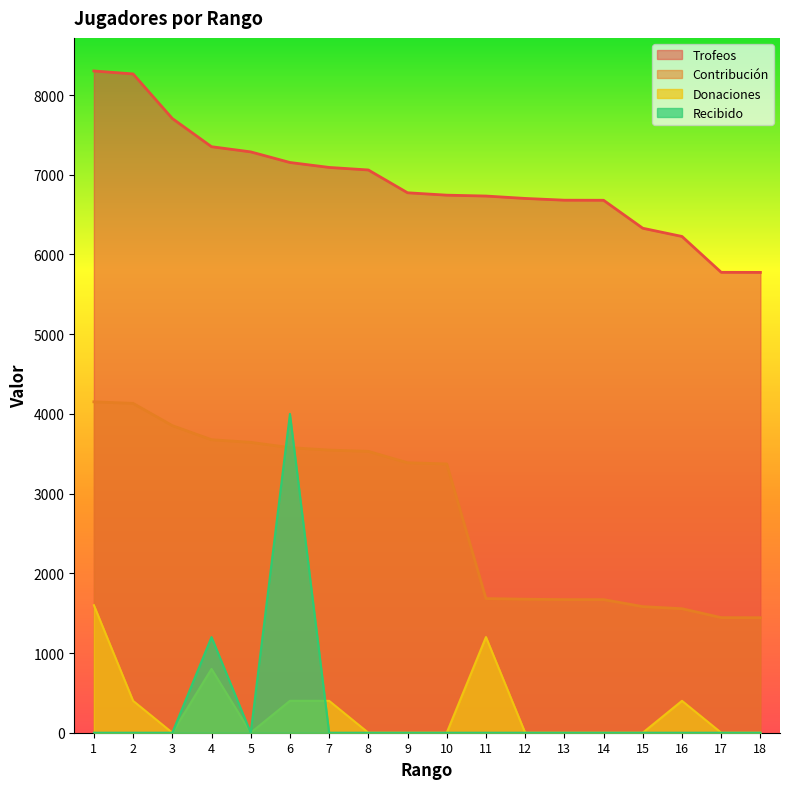

Which series changed the most between 17 and 18?

Trofeos